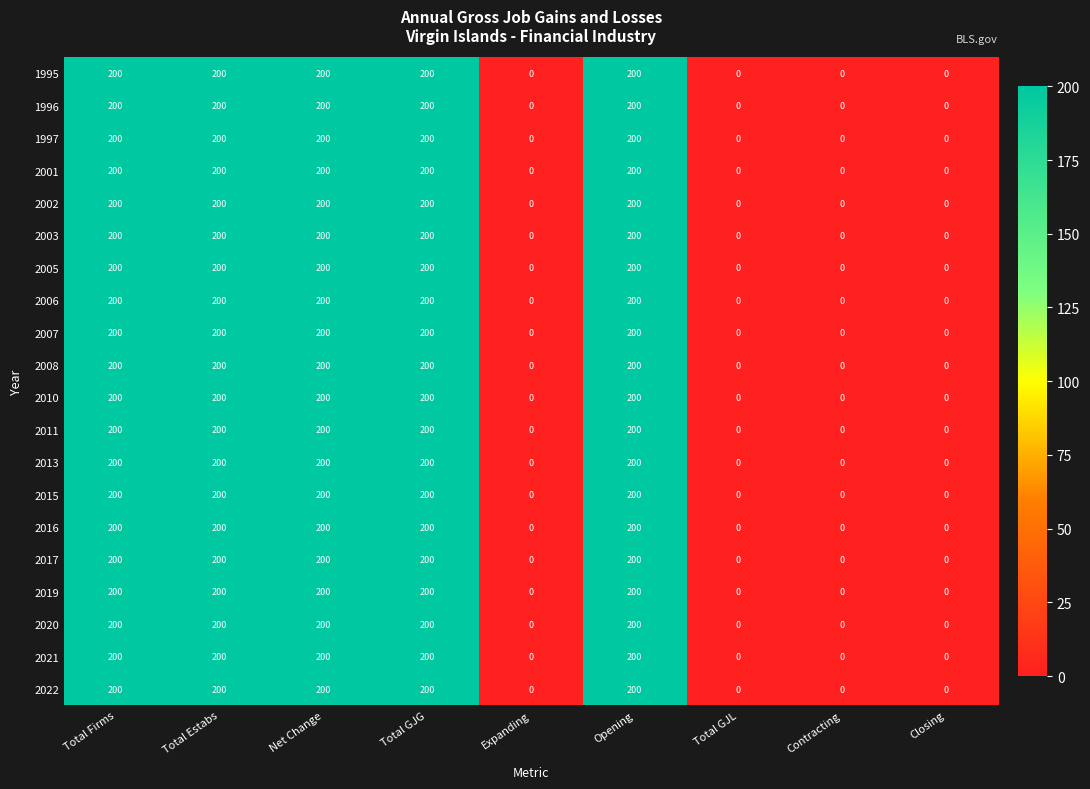

What is the maximum value for 2007?

200